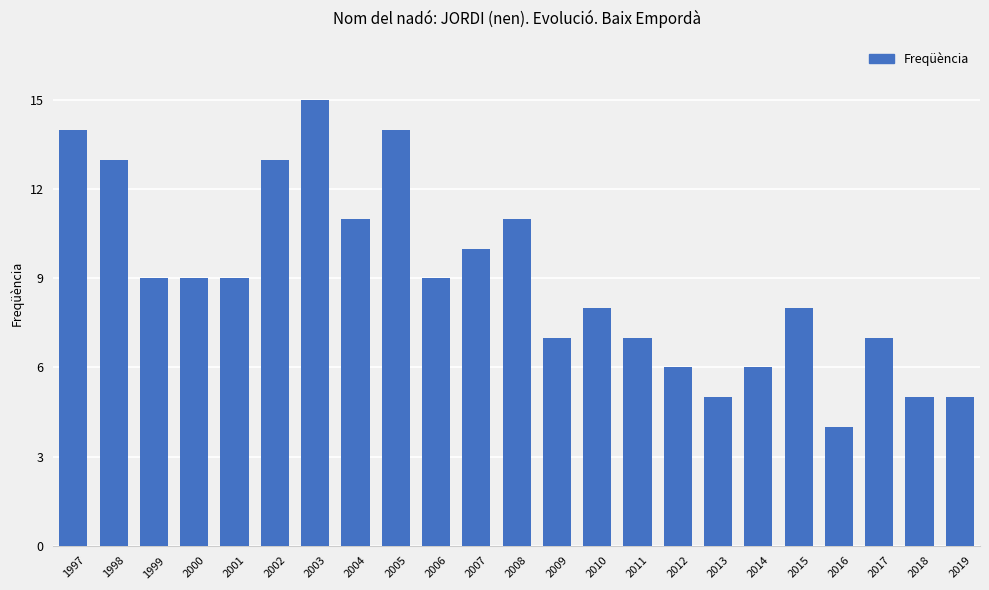

Is it true that the value at 2002 is 3?

False